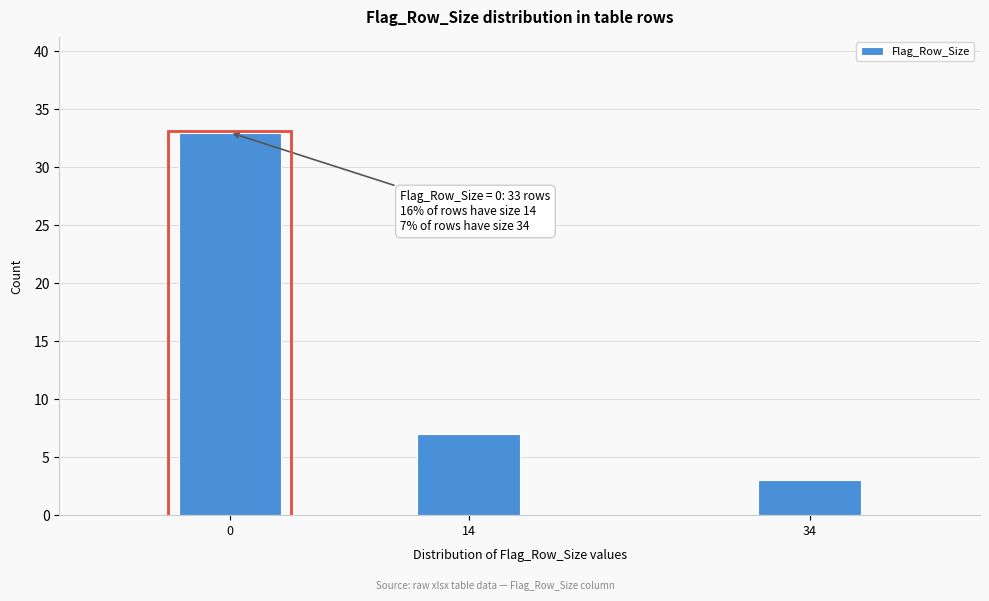

Reading left to right, transcribe all the data shown in this chart.

33	7	3